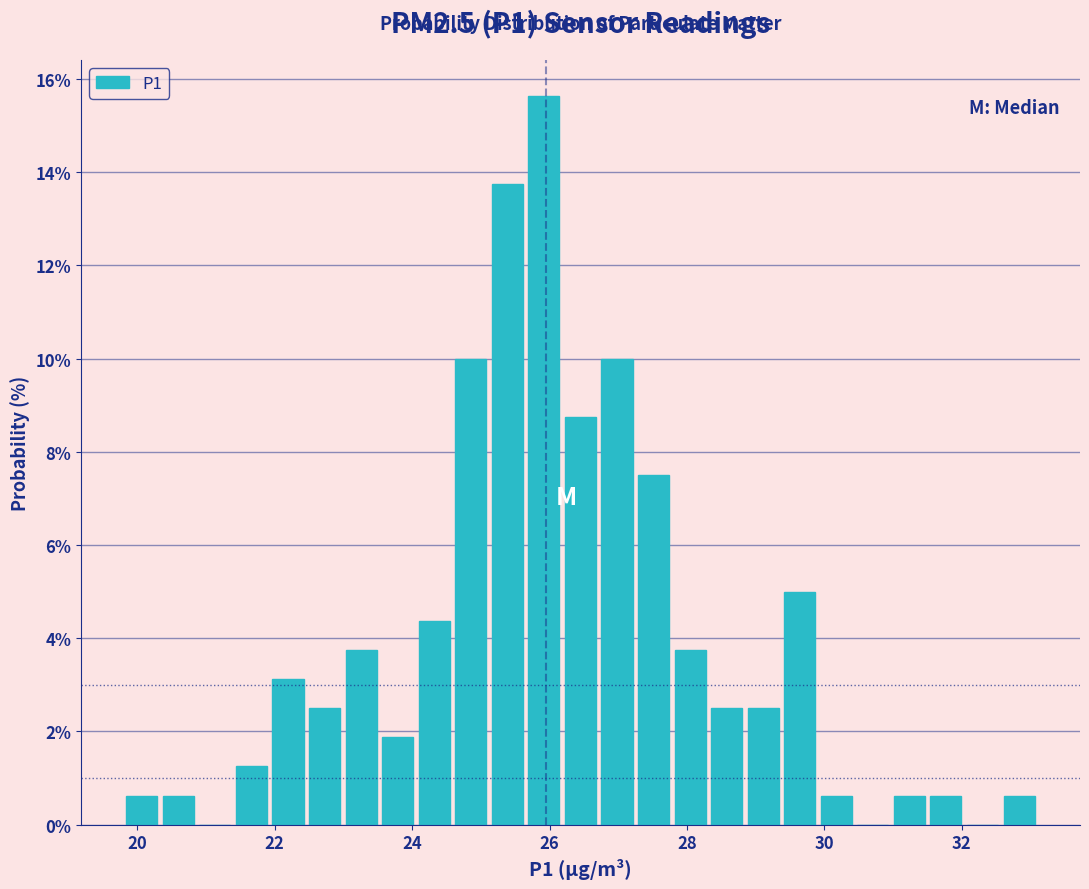

Around what value on the x-axis is the tallest bar? Give the approximate position of its centre, as read against the axis.

26.0